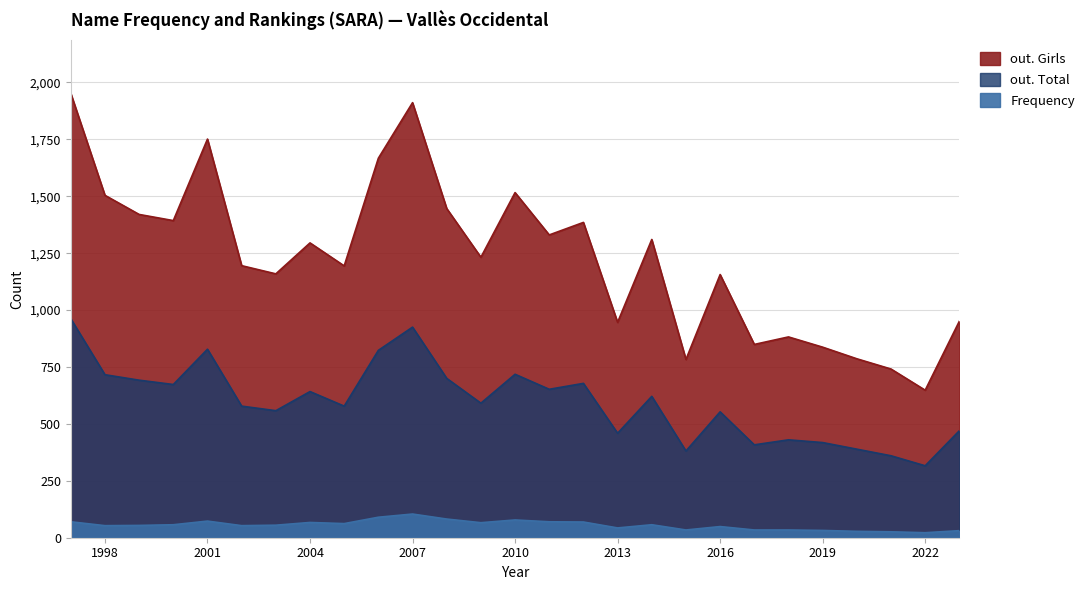

Where is out. Girls nearest to the value 1300?

2004